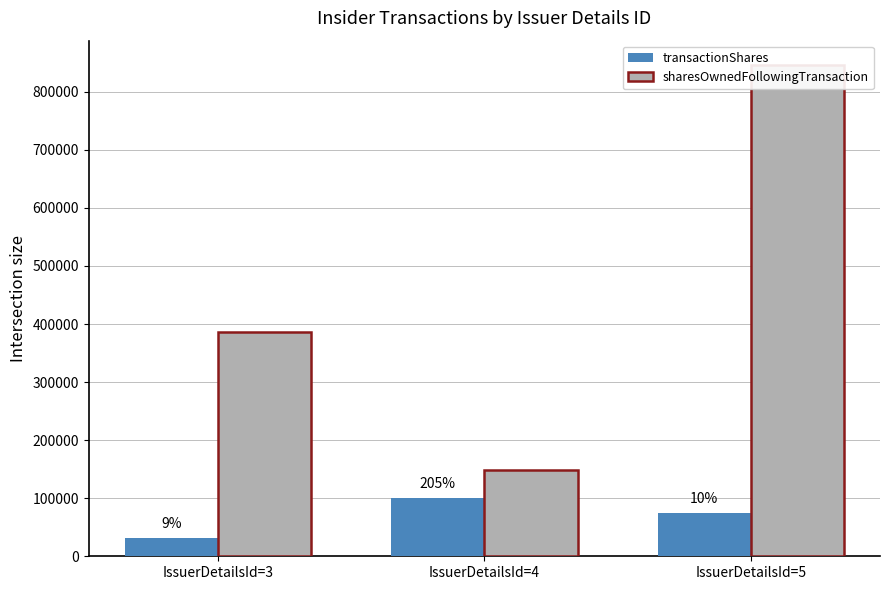

How many bars are there in each group?

2